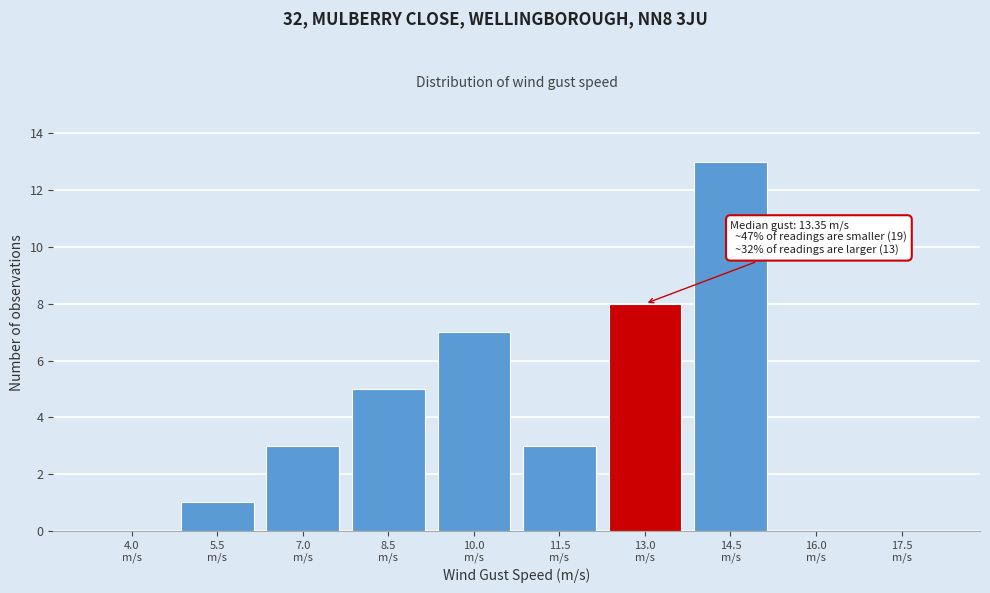

What is the greatest value displayed?

13